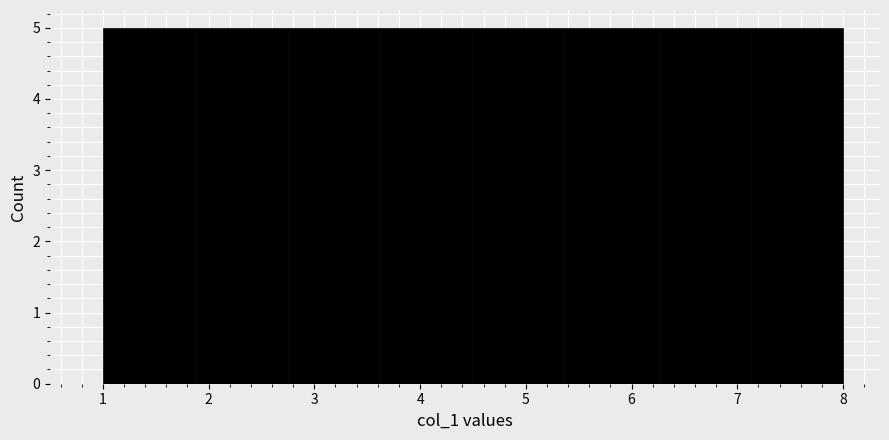

What is the height of the bar covering 5.4 to 6.3 on the x-axis? Neither the bar edges nor the heights are printed on the chart, so give them approximately, as read against the axes.

5